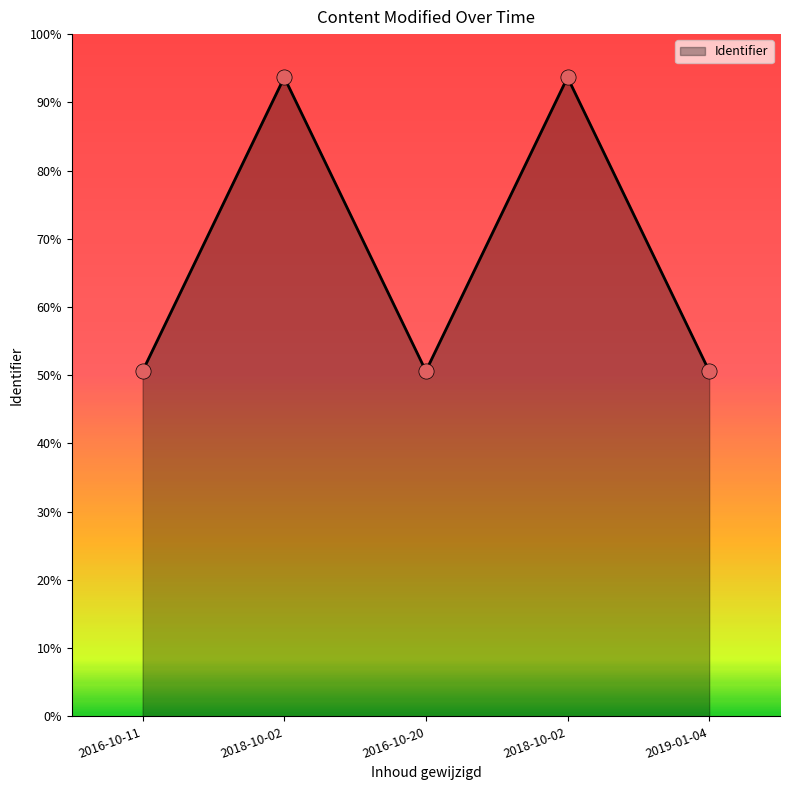

Which has a higher value, 2016-10-11 or 2019-01-04?

2019-01-04